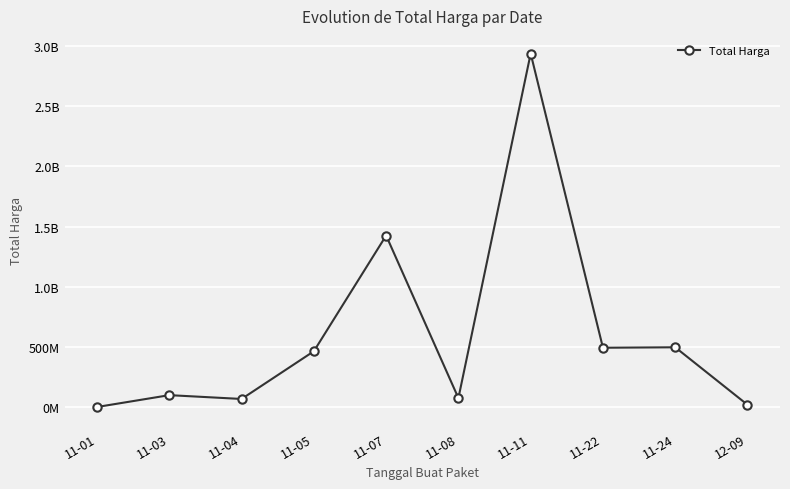

What position from the left is 11-07?

5